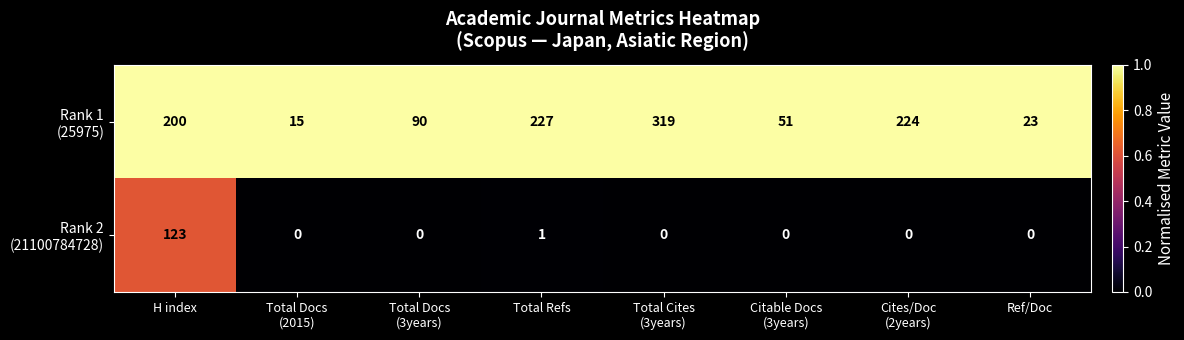

What is the total value across all series at Ref/Doc?

23